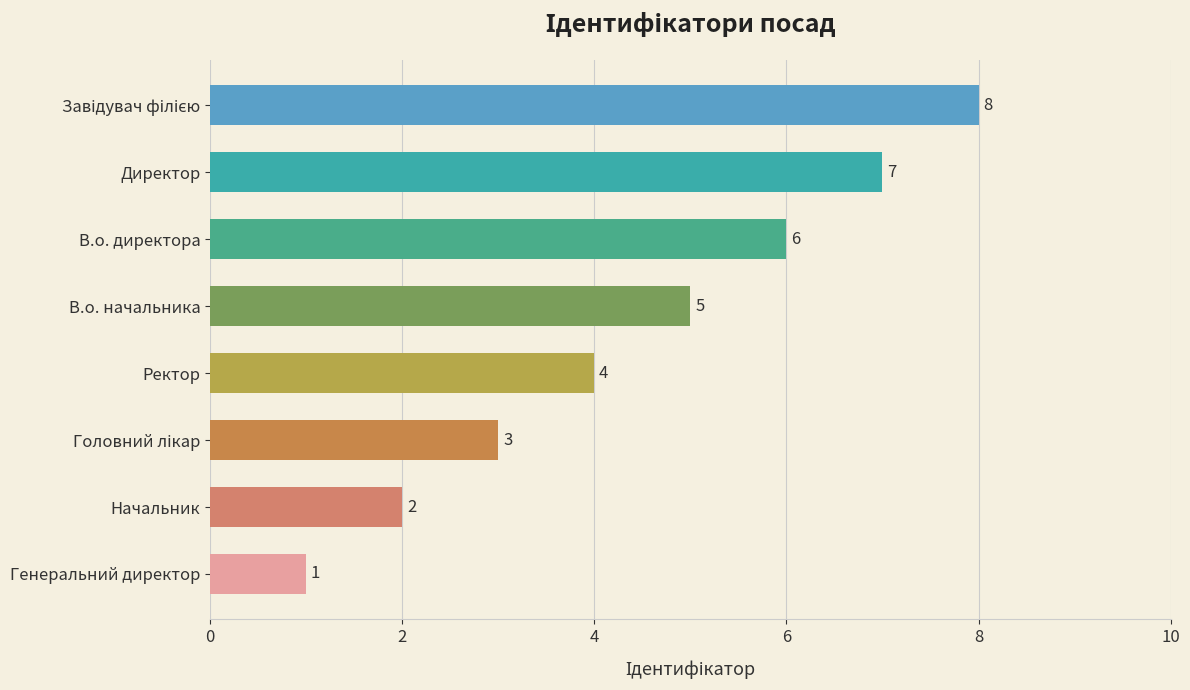

What is the maximum value shown in the chart?

8